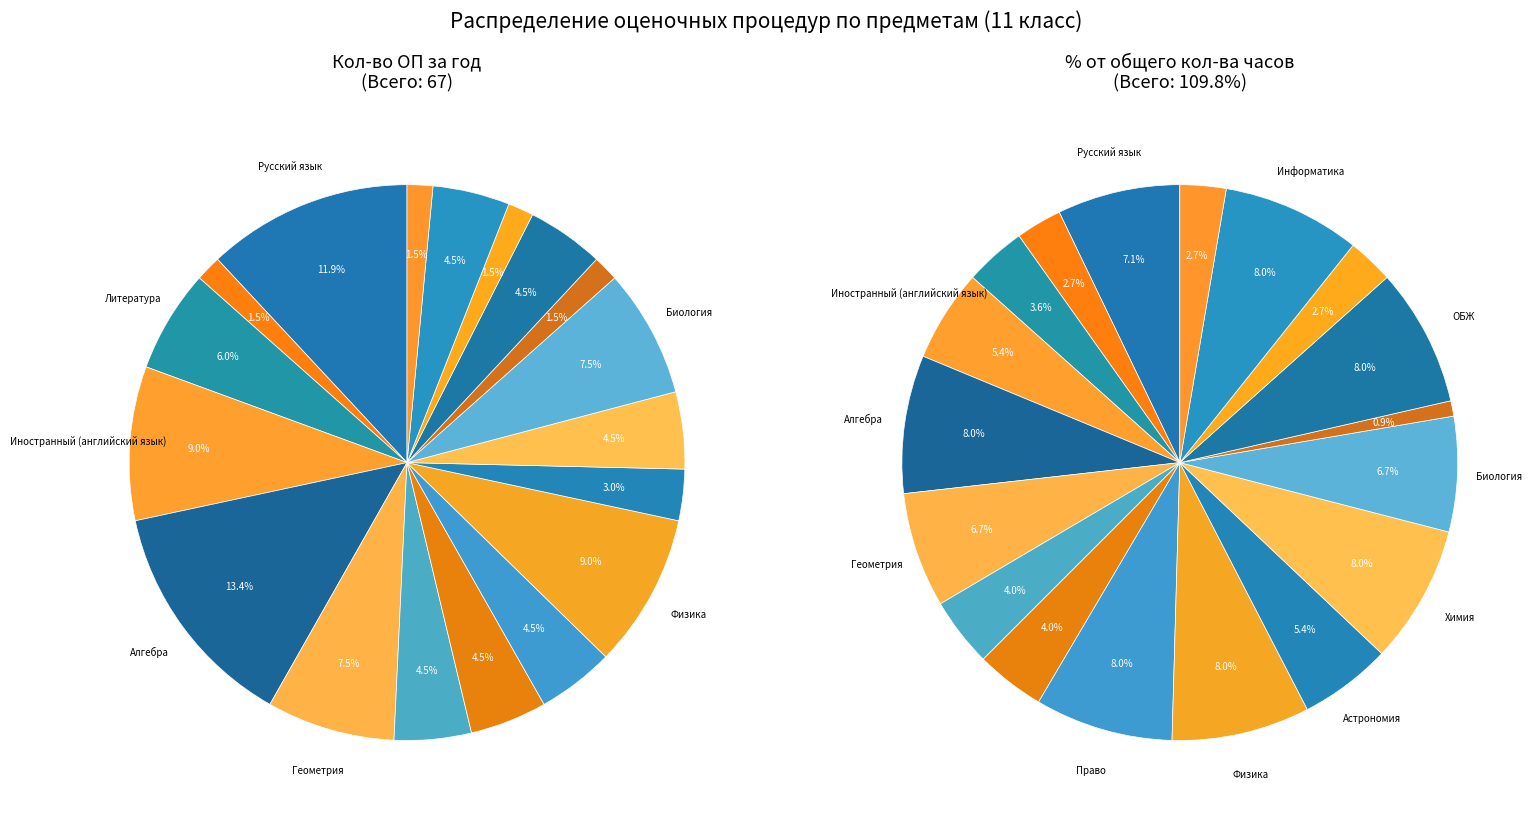

To the nearest percent, what is the difference between the История and Астрономия slice percentages?

1%